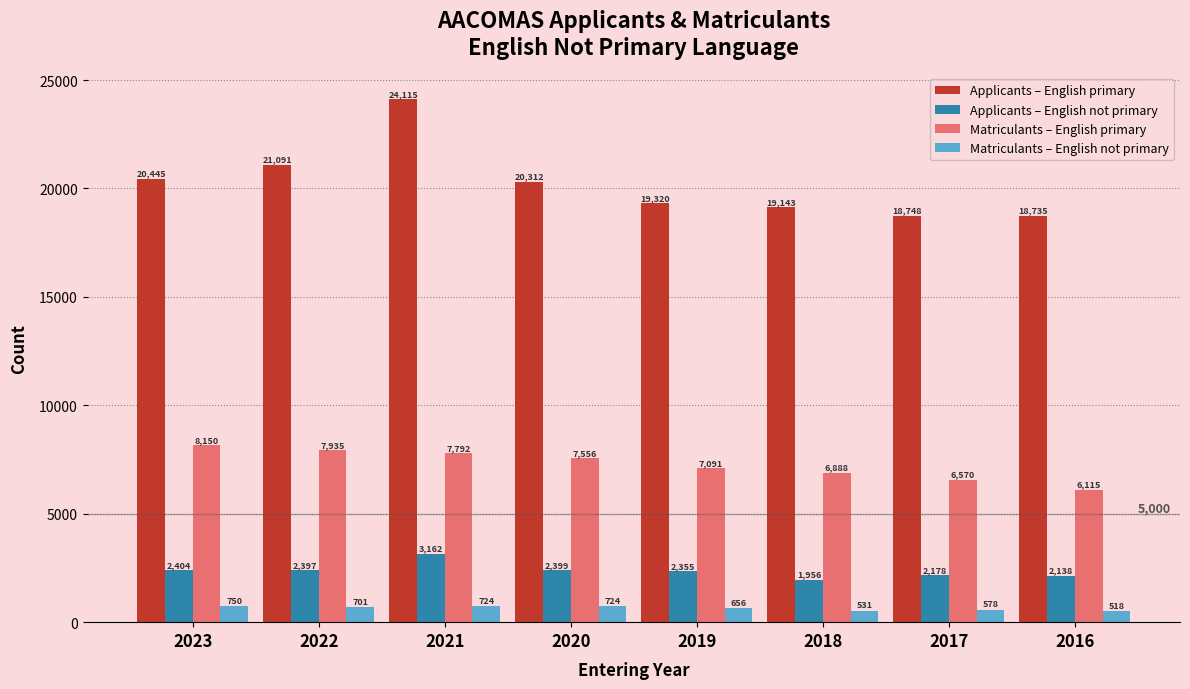

Reading right to left, what are all the values shown in this chart?

Applicants – English primary: 18735	18748	19143	19320	20312	24115	21091	20445
Applicants – English not primary: 2138	2178	1956	2355	2399	3162	2397	2404
Matriculants – English primary: 6115	6570	6888	7091	7556	7792	7935	8150
Matriculants – English not primary: 518	578	531	656	724	724	701	750